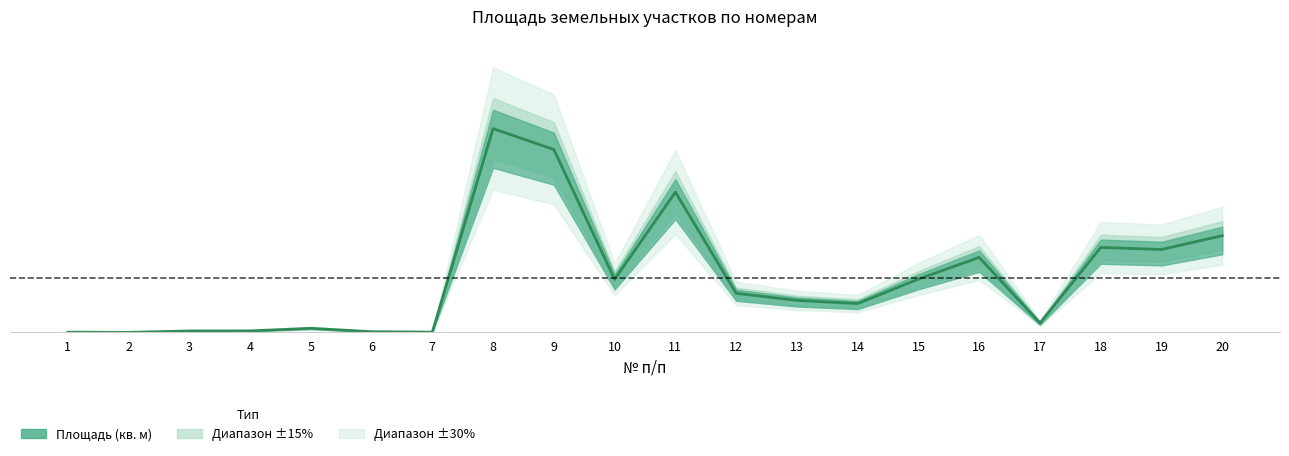

What is the difference between the maximum and minimum values?

1.0